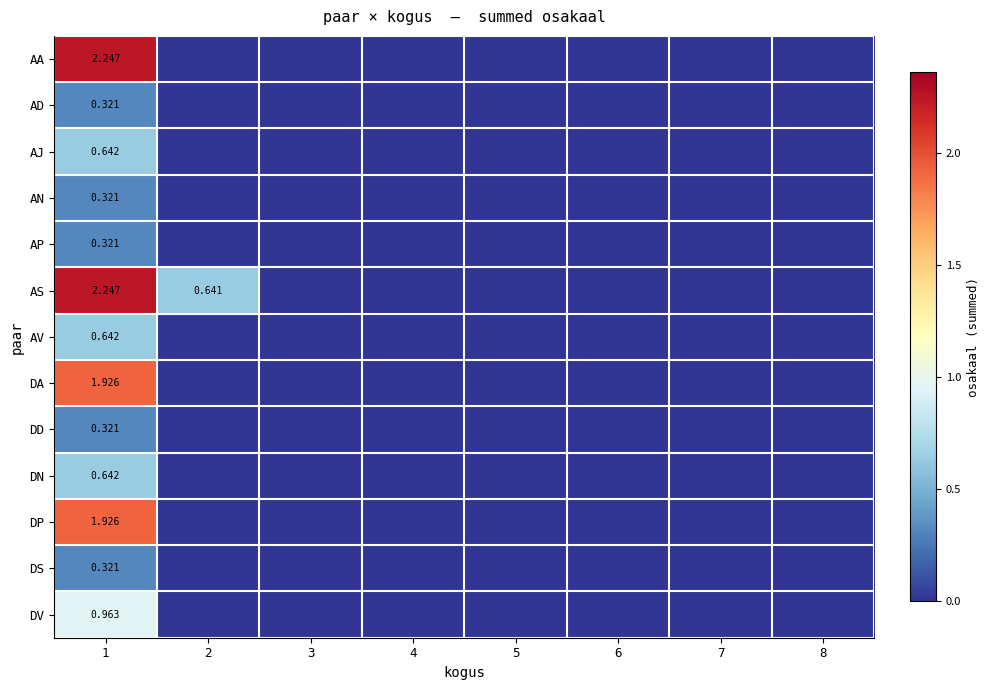

Which series has the largest total across all categories?

AS